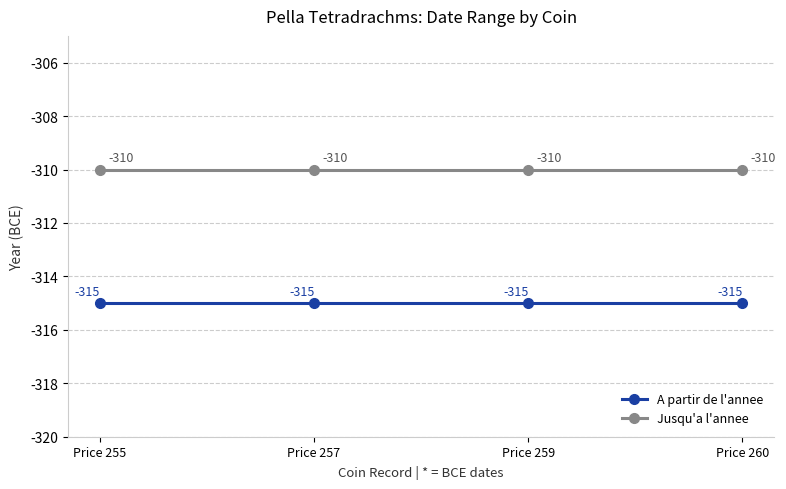

True or false: Jusqu'a l'annee and A partir de l'annee cross at least once.

False